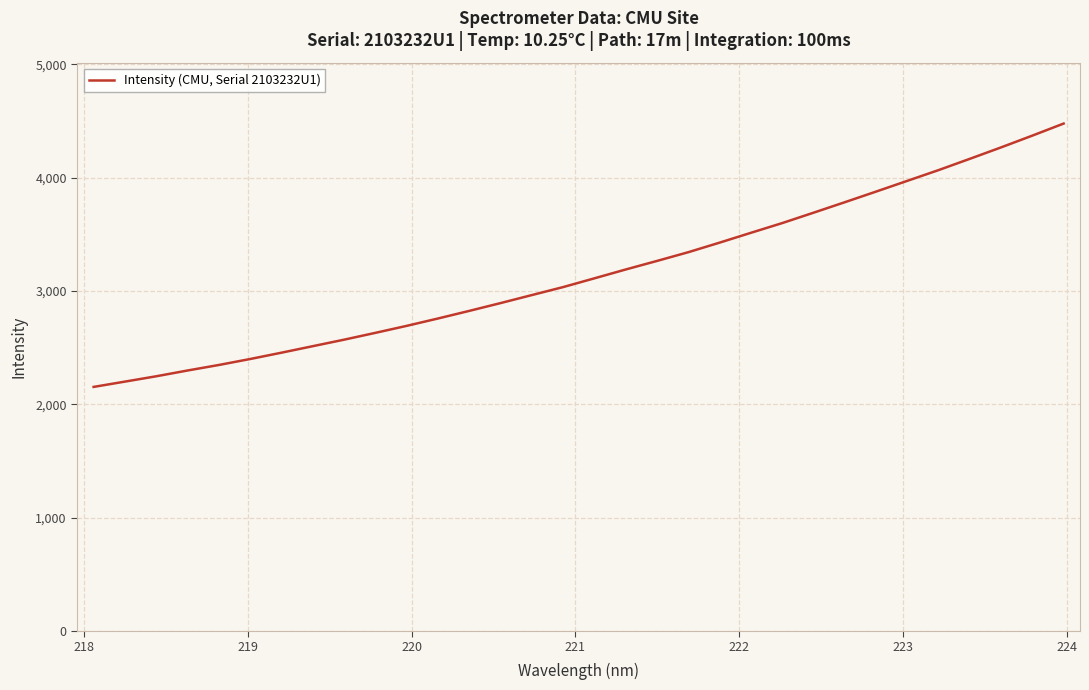

What is the greatest value displayed?

4478.3